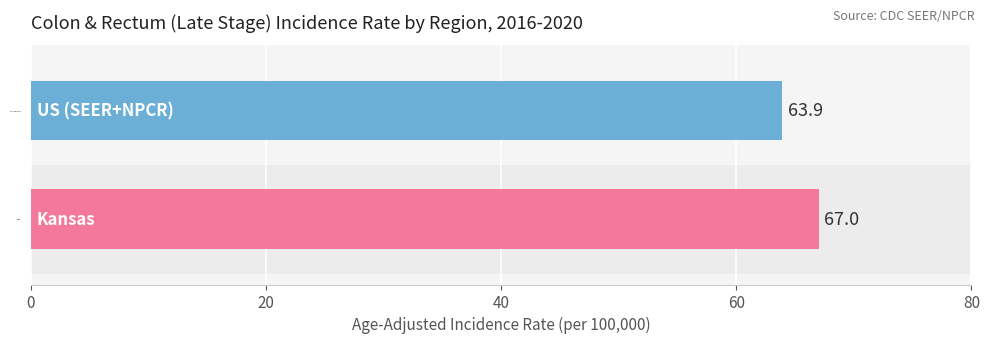

What is the change in value from Kansas to US (SEER+NPCR)?

-3.1